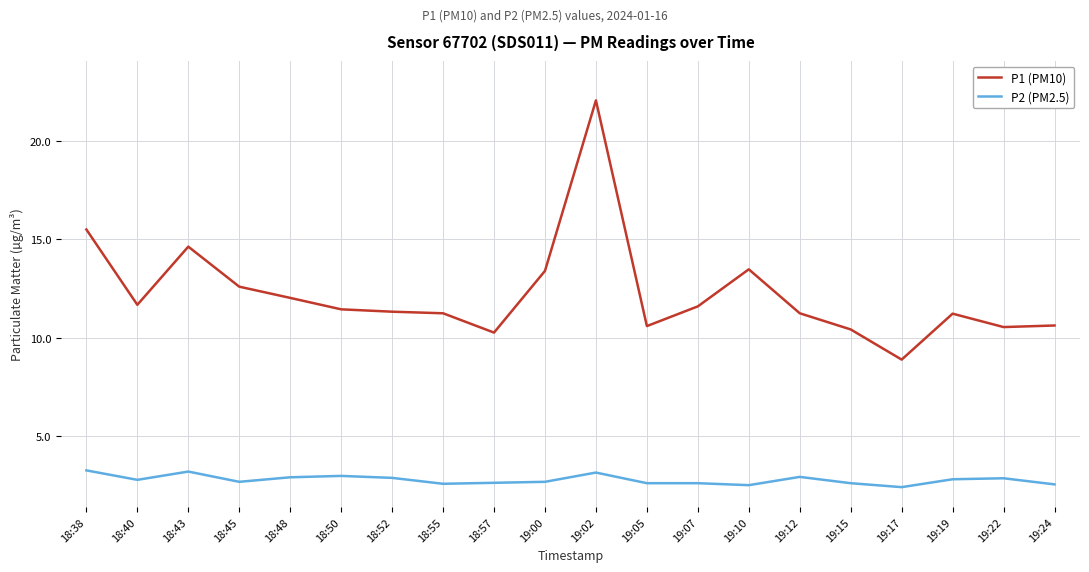

What position from the left is 18:50?

6